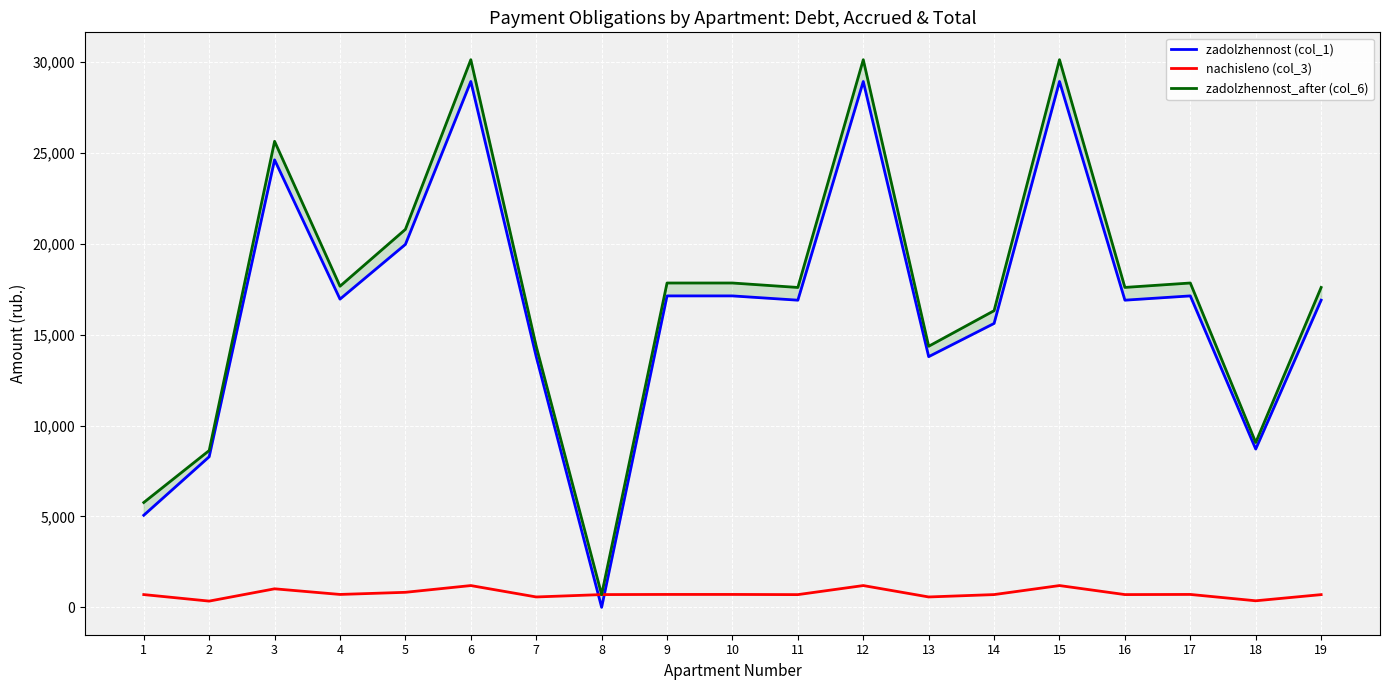

At how many categories does at least one series exceed 20713?

5